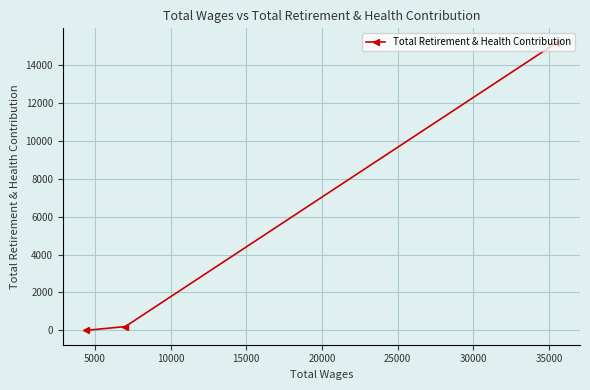

What is the greatest value displayed?

15191